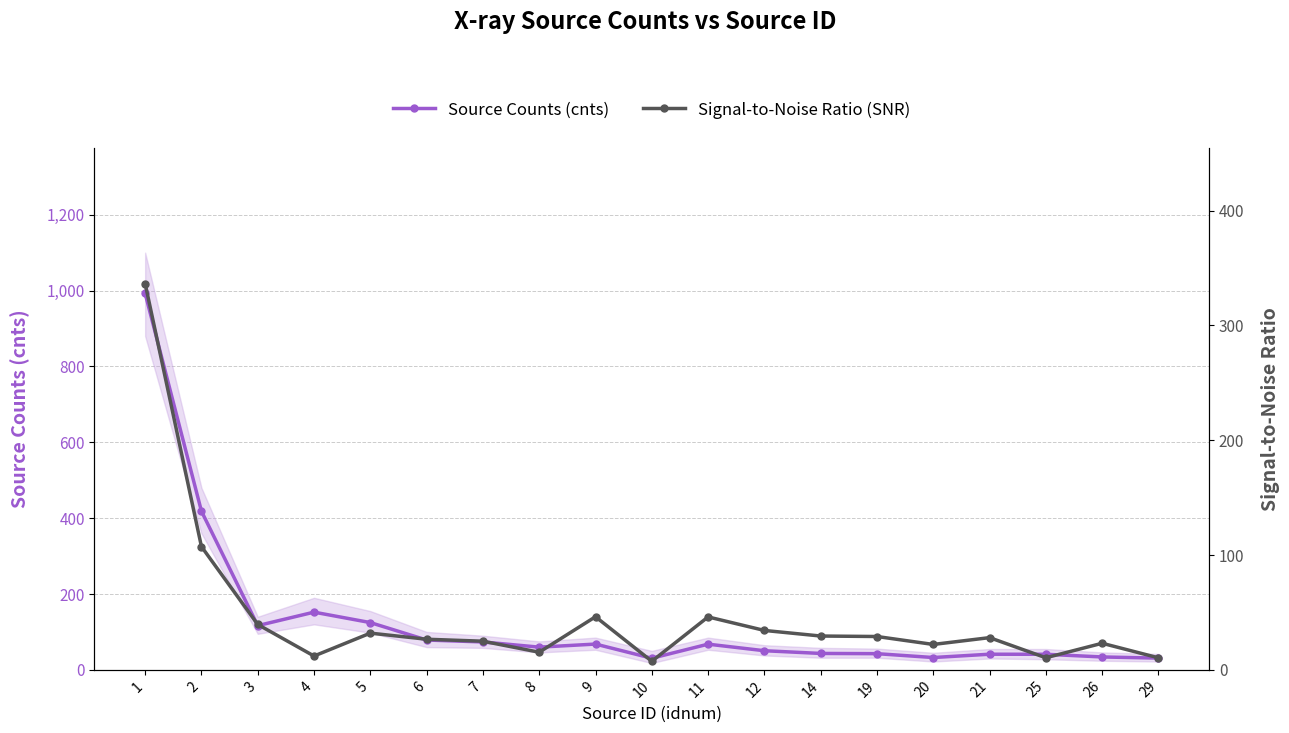

Where does the Source Counts (cnts) series first go above 59?

1